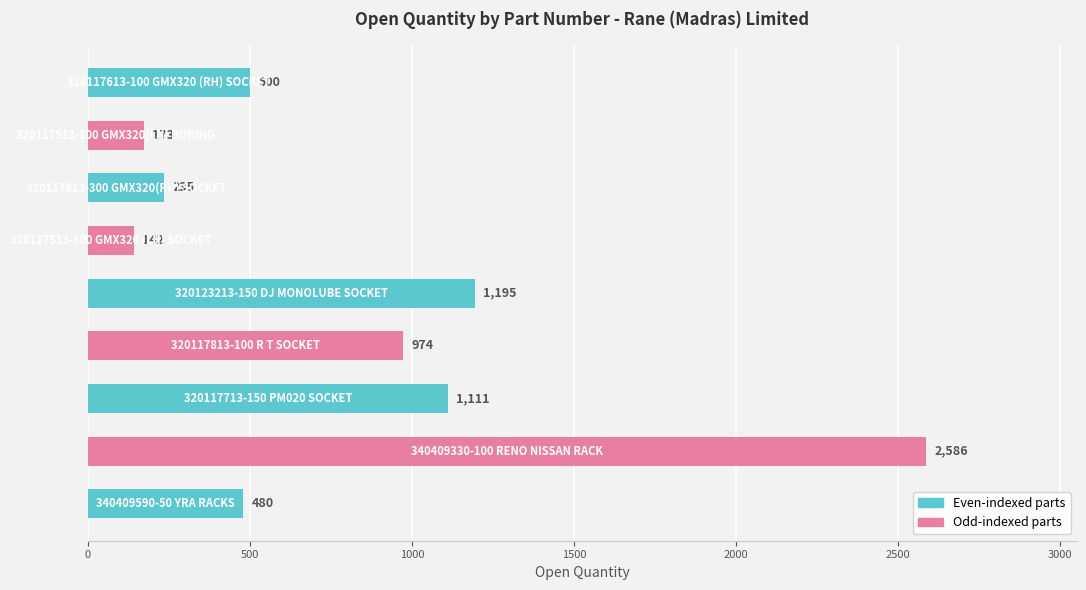

What is the difference between the second highest and minimum values?

1053